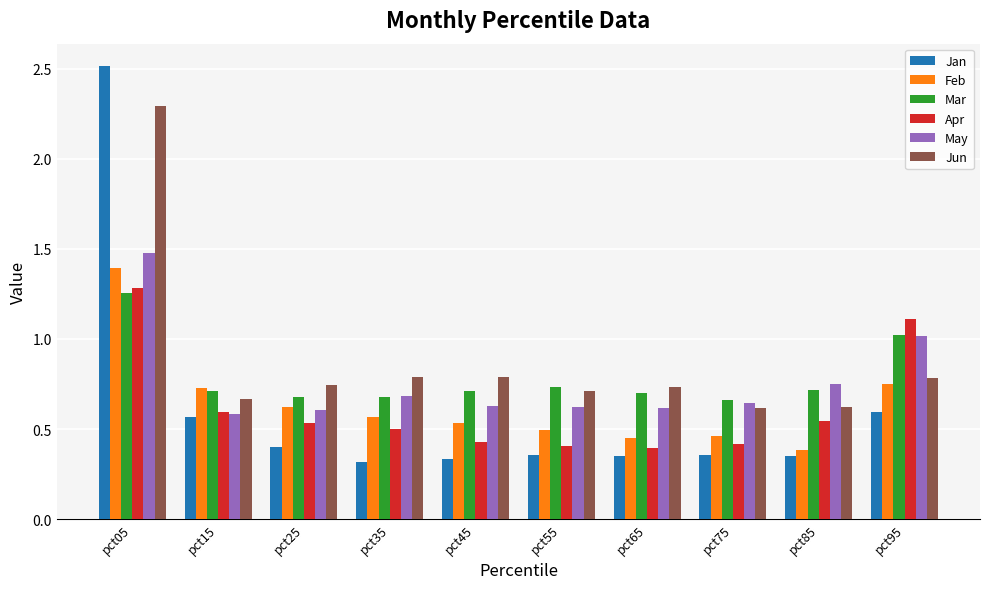

What is the sum of the Feb values at pct95 and pct85?

1.1